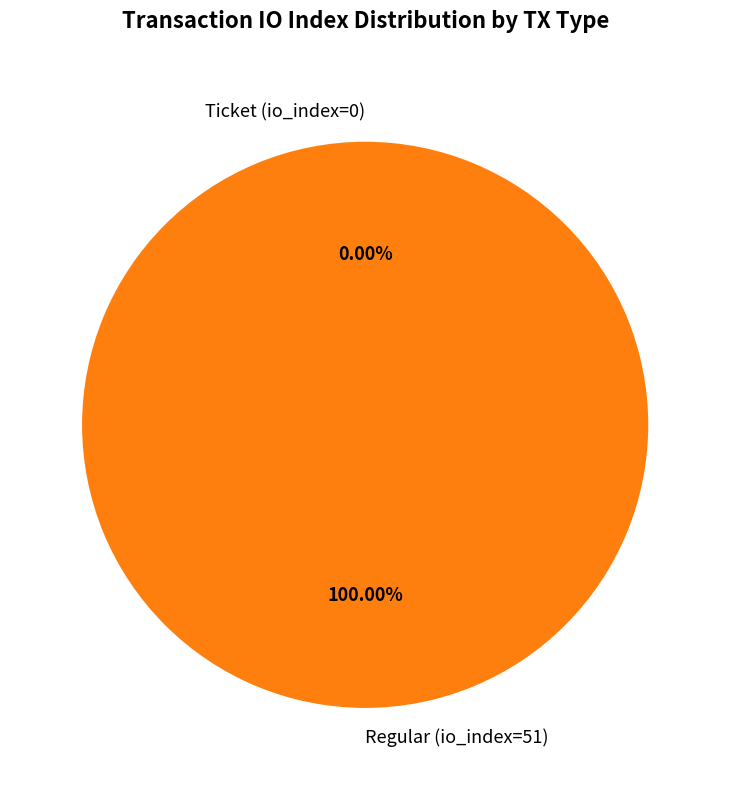

Rank the categories by value from highest to lowest.

Regular (io_index=51), Ticket (io_index=0)